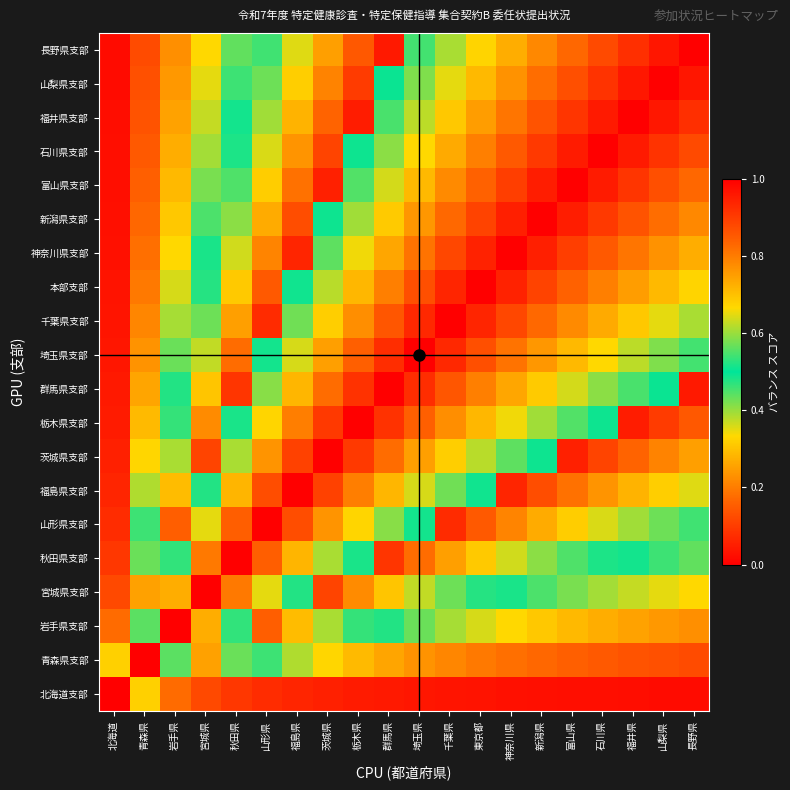

How many categories are shown in the chart?

20